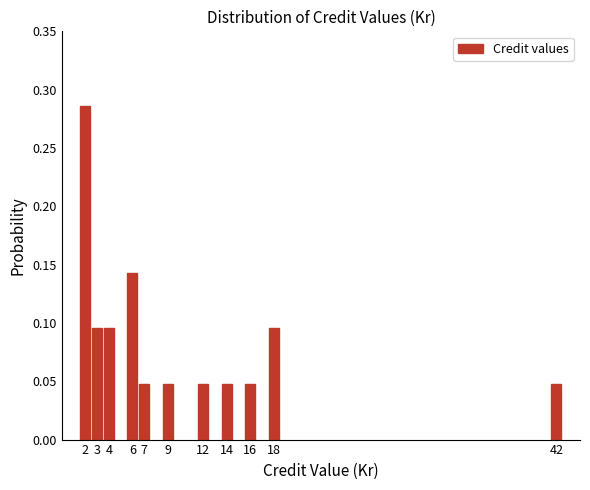

True or false: the data shows 0.2 at 6.

False